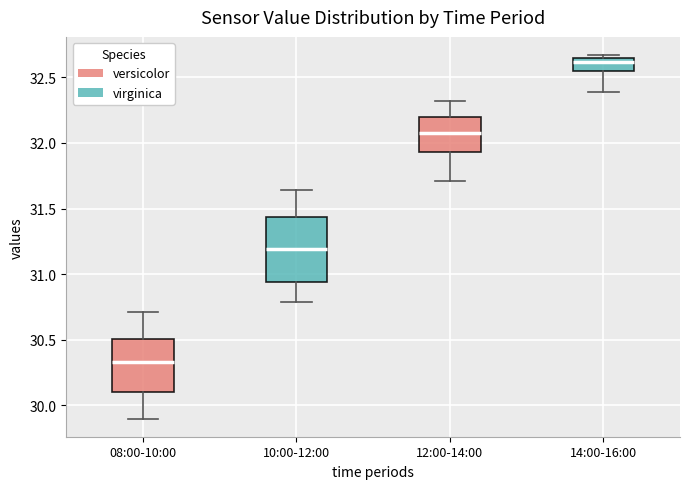

Where does the lower whisker of the box for 08:00-10:00 end on the y-axis? The values are not printed on the chart, so give them approximately, as read against the axis.

29.90